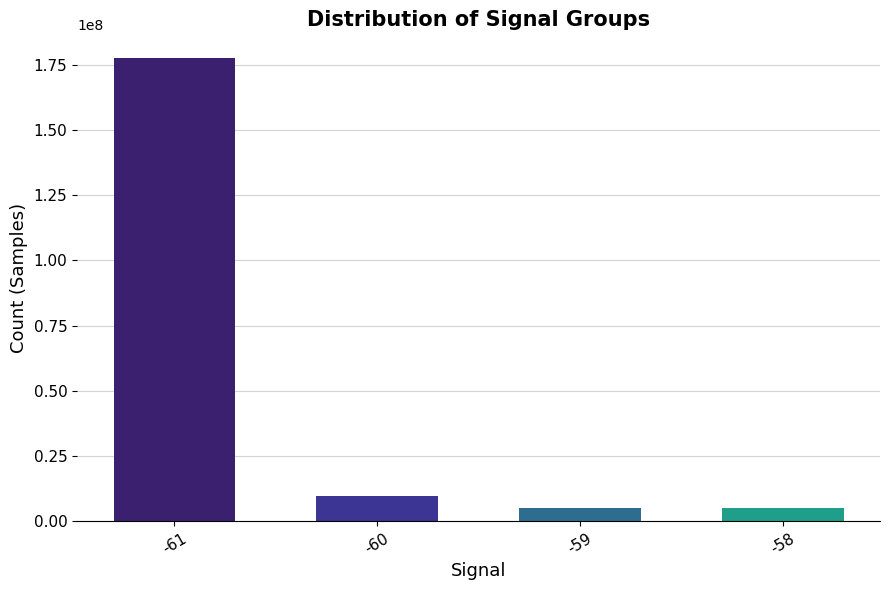

Is it true that the value at -60 is 9872596?

True